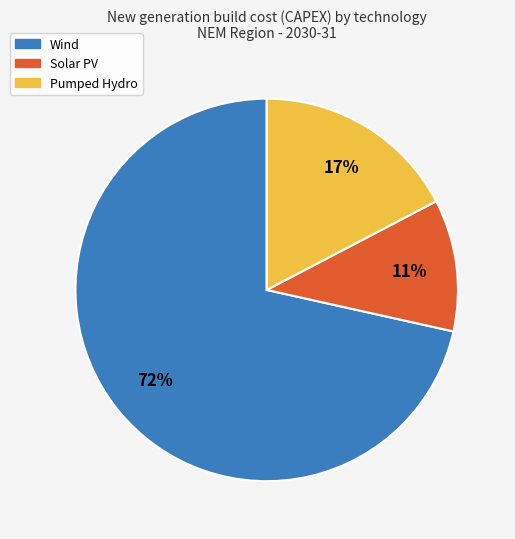

Which slice is the smallest?

Solar PV